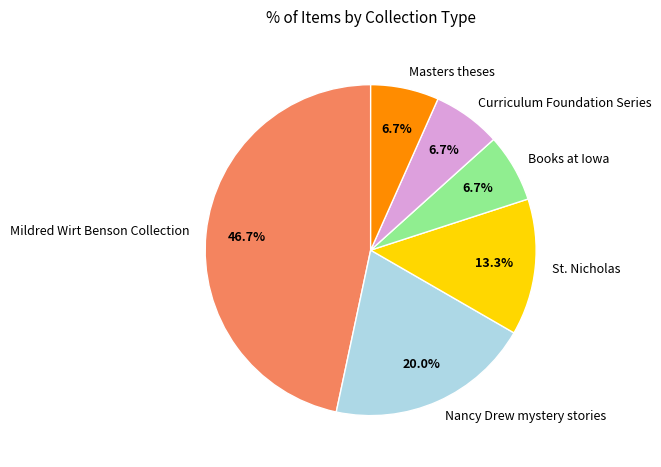

What percentage is the Books at Iowa slice, to the nearest percent?

7%